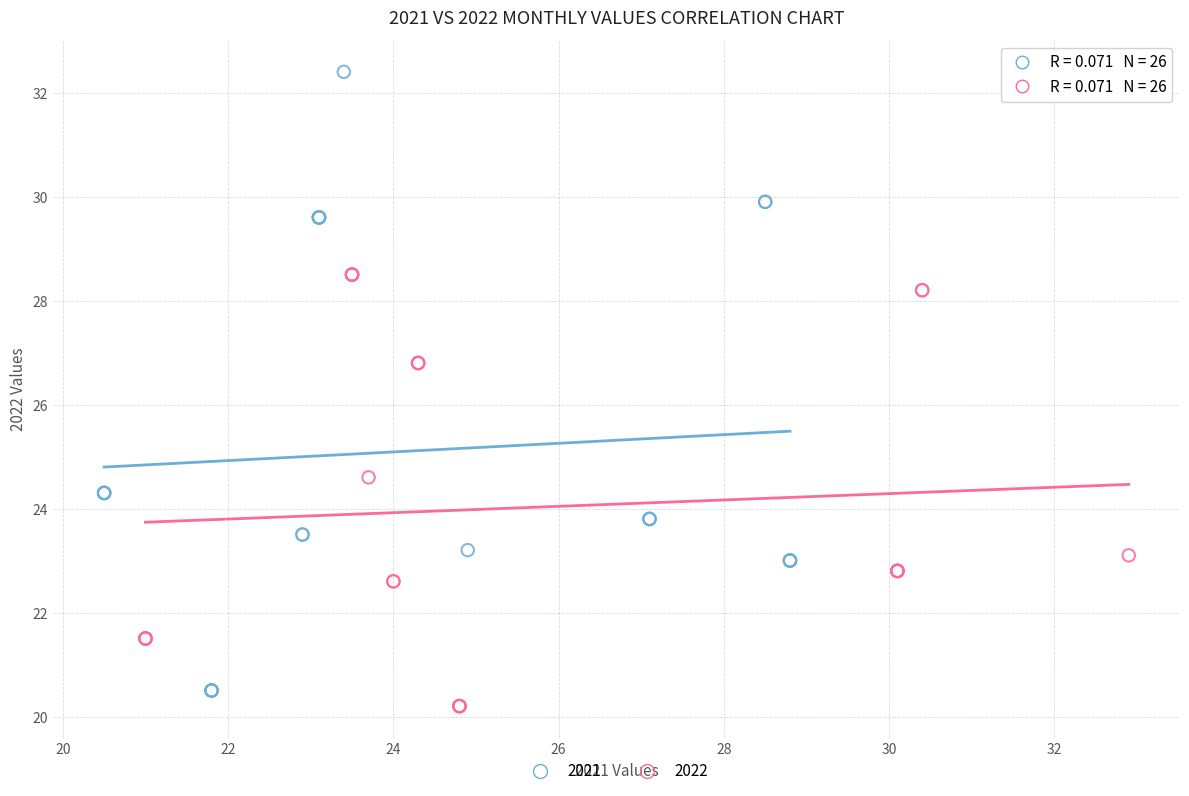

Which series reaches the maximum Y coordinate?

2021